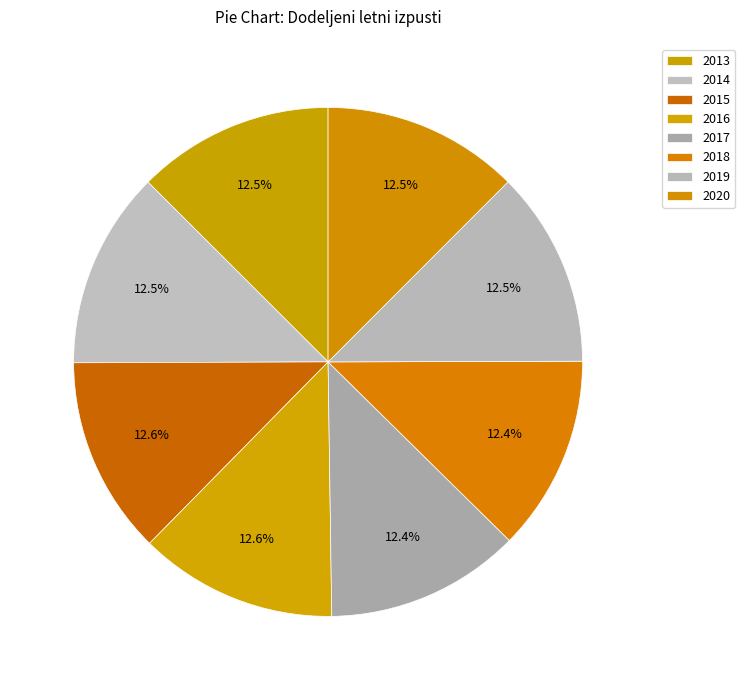

How many slices are in this pie chart?

8